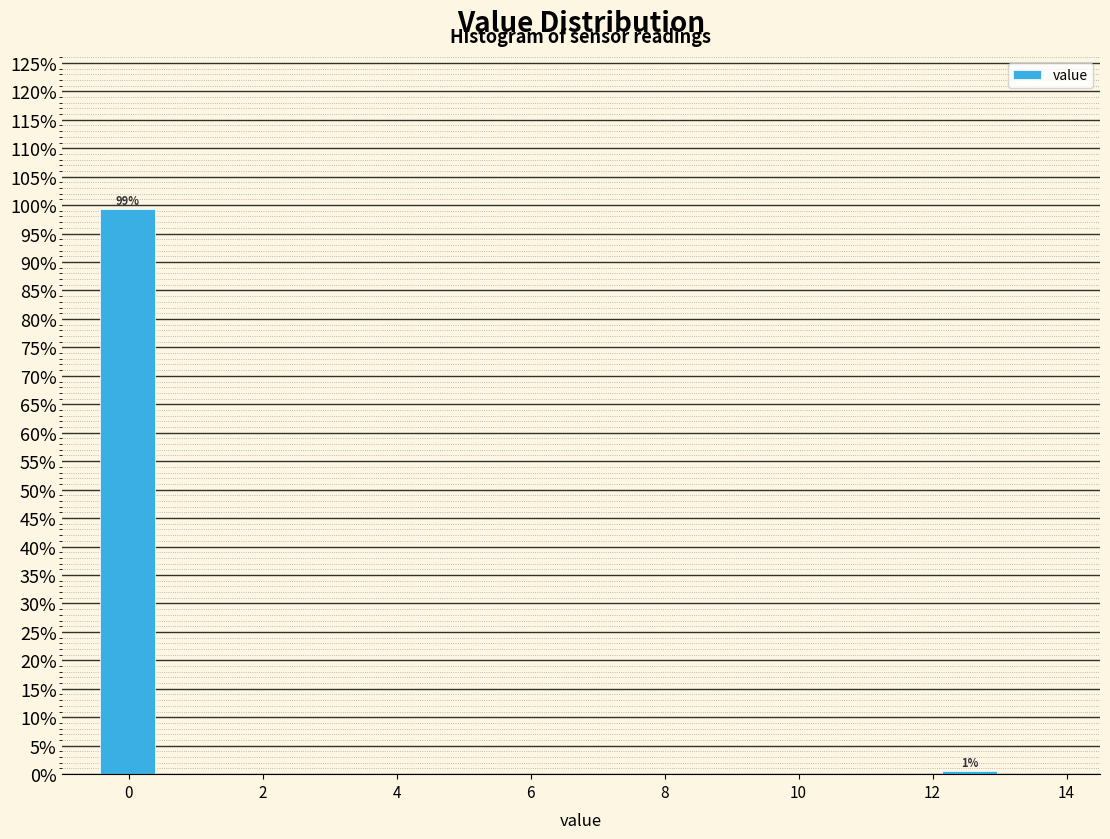

Over which range of the x-axis is the bar tallest?

-0.4 to 0.4